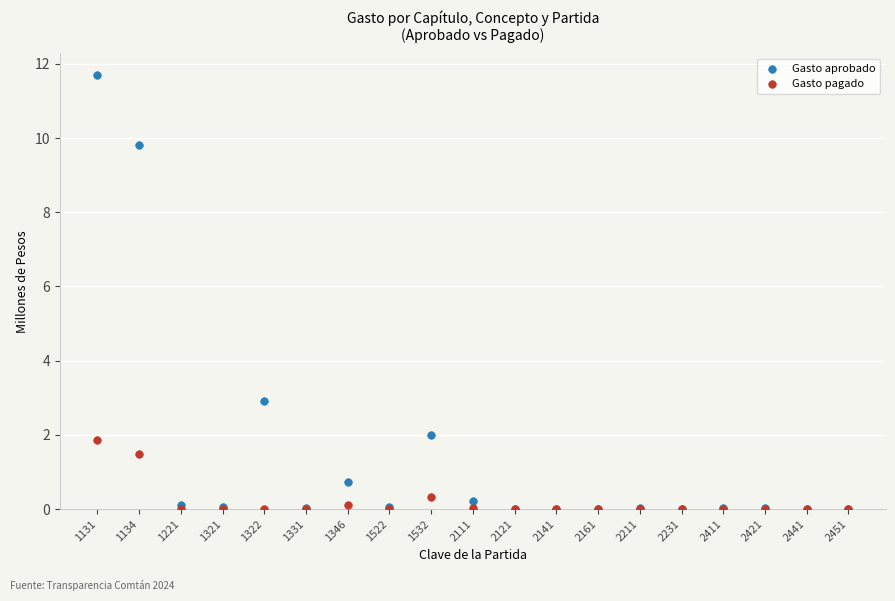

In the Gasto aprobado series, what Y value is closest to 5?

2.9